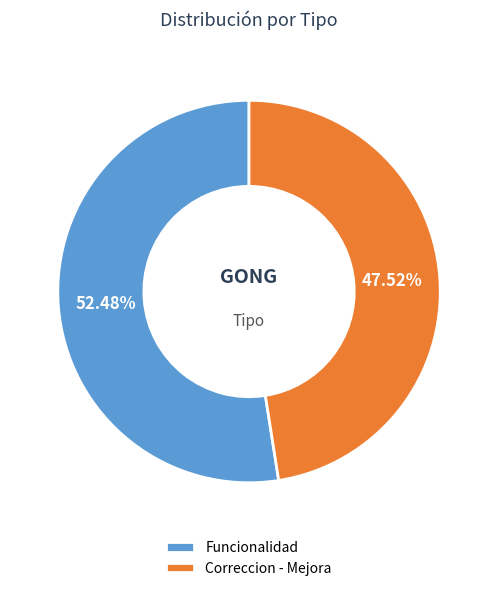

To the nearest percent, what is the combined percentage of Funcionalidad and Correccion - Mejora?

100%